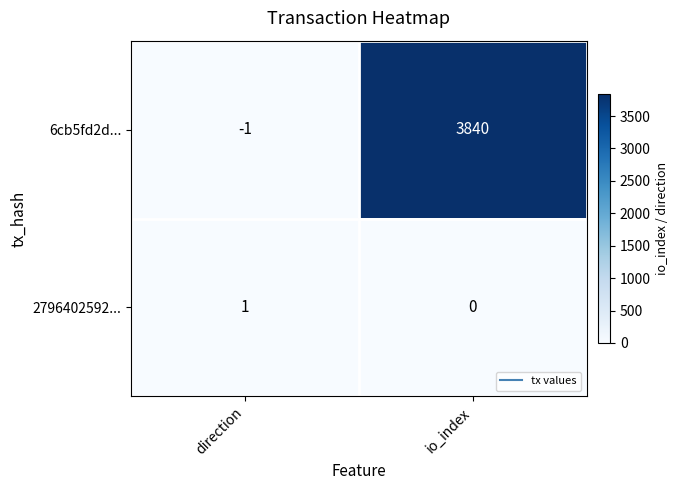

What is the greatest value displayed?

3840